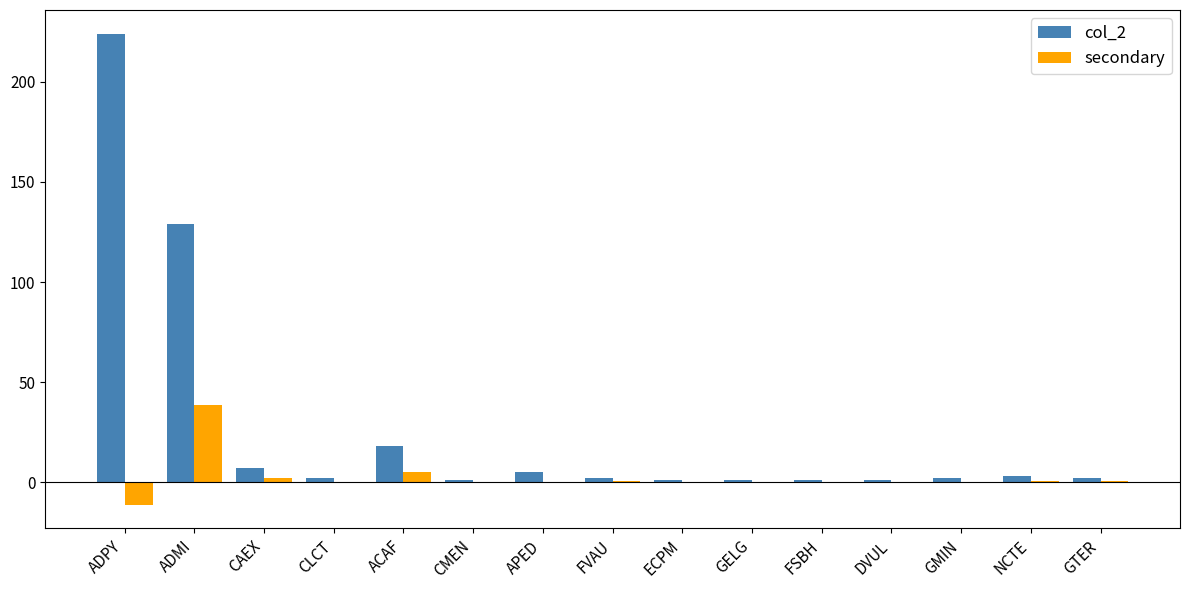

At which category is the sum across all series the highest?

ADPY